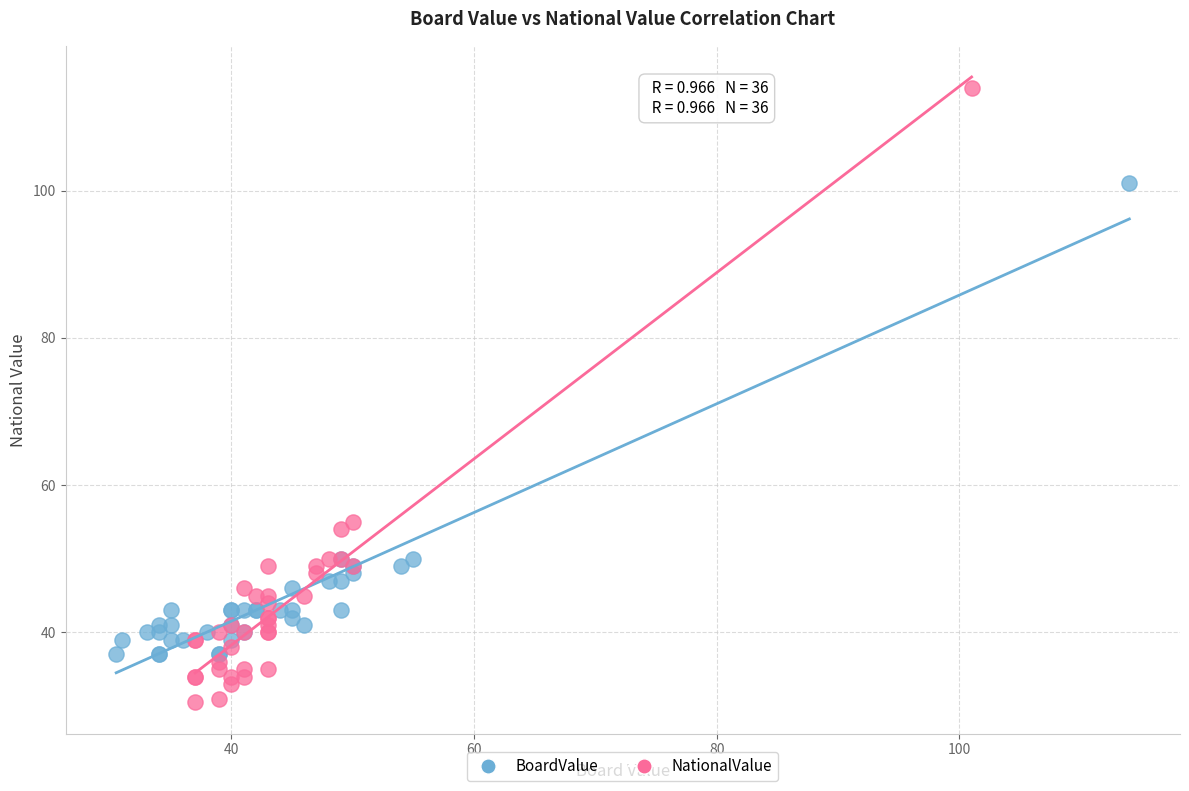

Which series has the largest Y range (max minus min)?

NationalValue